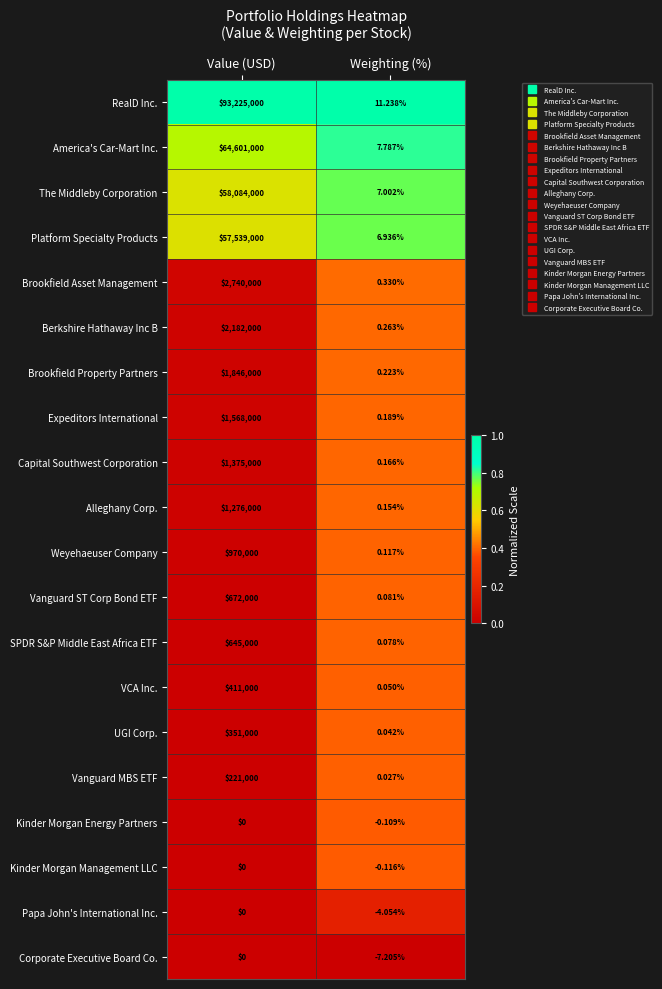

At which label is Expeditors International closest to 784000?

Weighting (%)